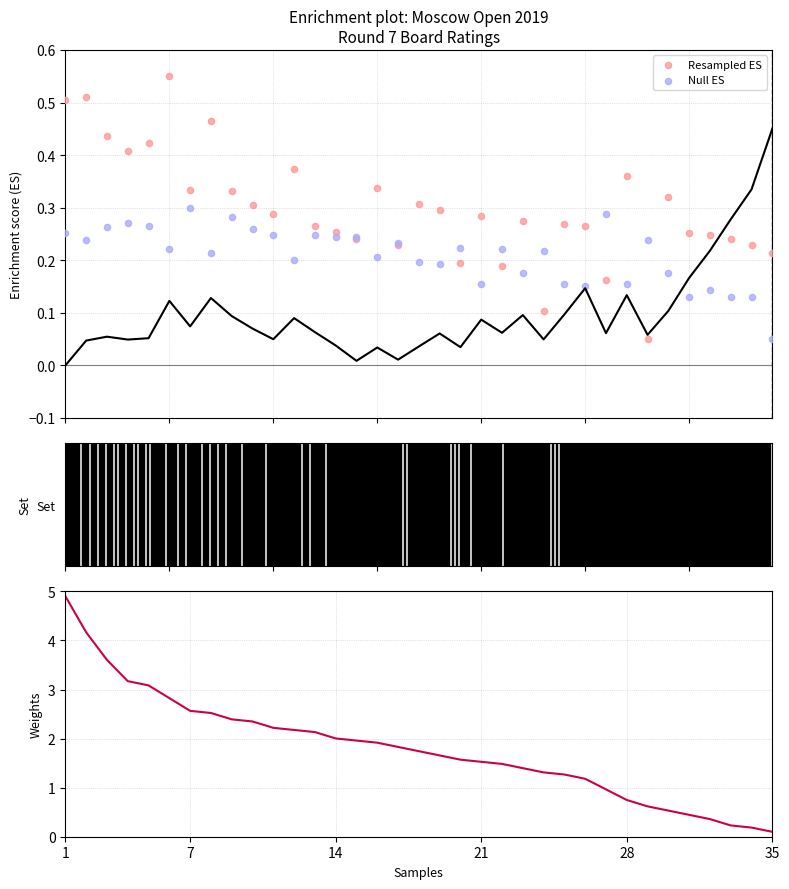

Is the value of Weights at 32 greater than the value of Null ES at 16?

No